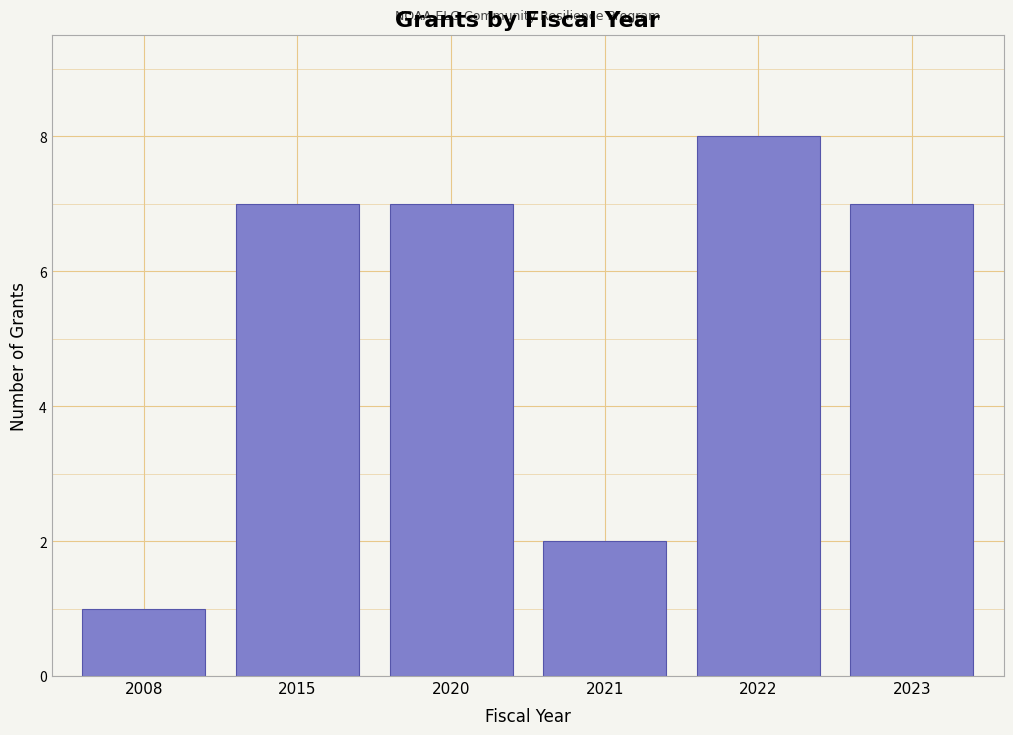

Reading left to right, extract all data points from this chart.

2008=1	2015=7	2020=7	2021=2	2022=8	2023=7